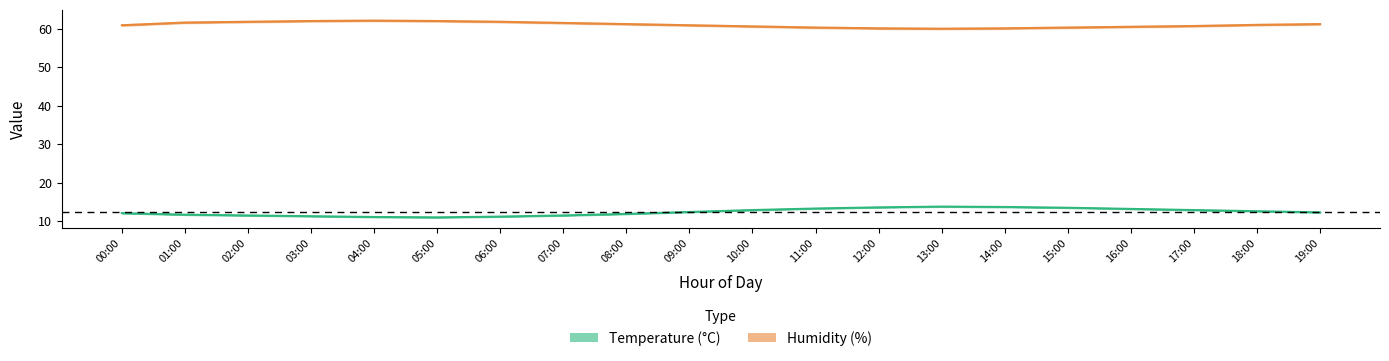

Which series has the largest total across all categories?

Humidity (%)